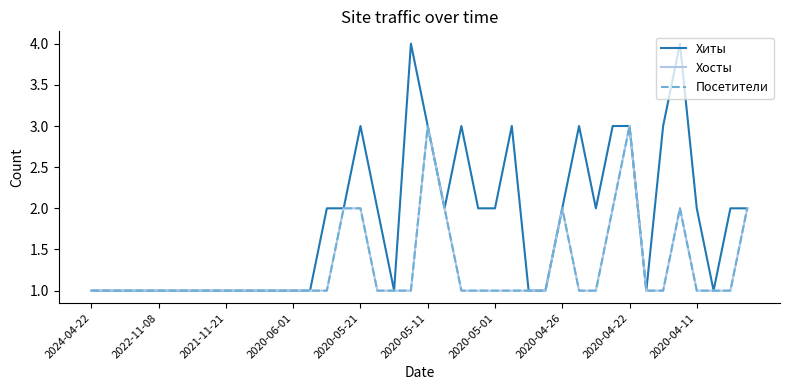

Does the chart have visible grid lines?

No